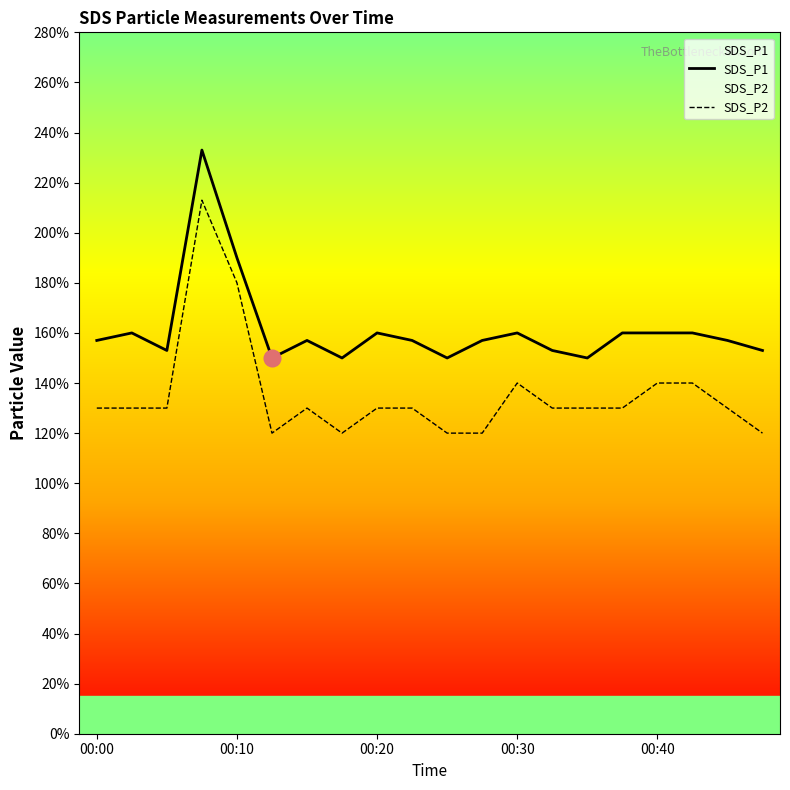

How many lines are shown in the chart?

2